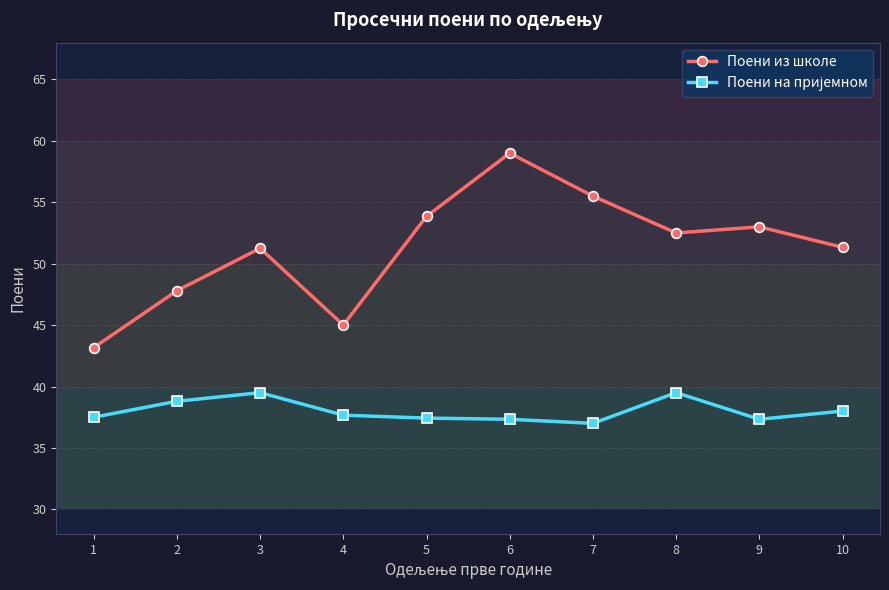

At which label does Поени из школе first exceed 52?

5